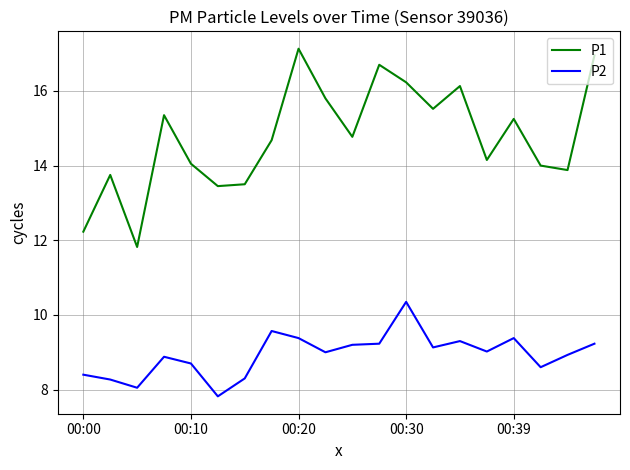

Is this an area chart (filled region under the line)?

No